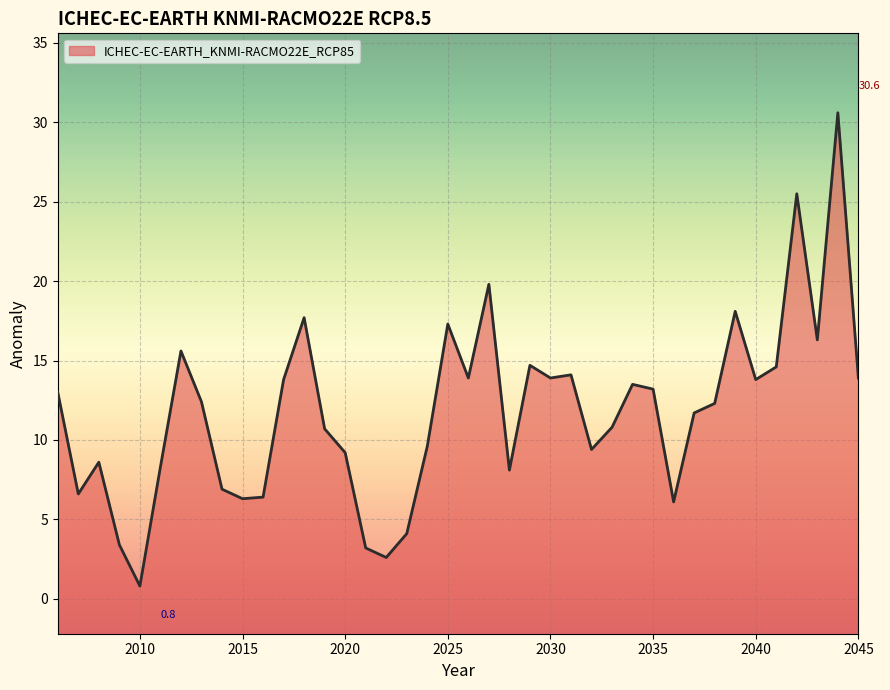

Rank the categories by value from highest to lowest.

2044, 2042, 2027, 2039, 2018, 2025, 2043, 2012, 2029, 2041, 2031, 2026, 2030, 2045, 2017, 2040, 2034, 2035, 2006, 2013, 2038, 2037, 2033, 2019, 2024, 2032, 2020, 2008, 2011, 2028, 2014, 2007, 2016, 2015, 2036, 2023, 2009, 2021, 2022, 2010